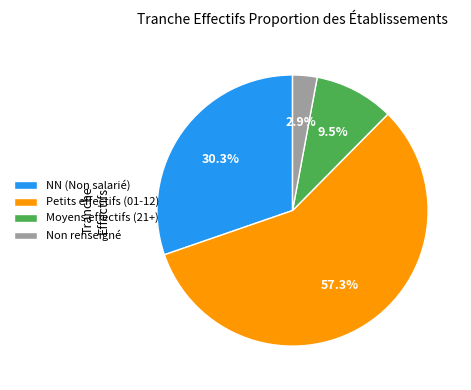

Which category accounts for the majority?

Petits effectifs (01-12)